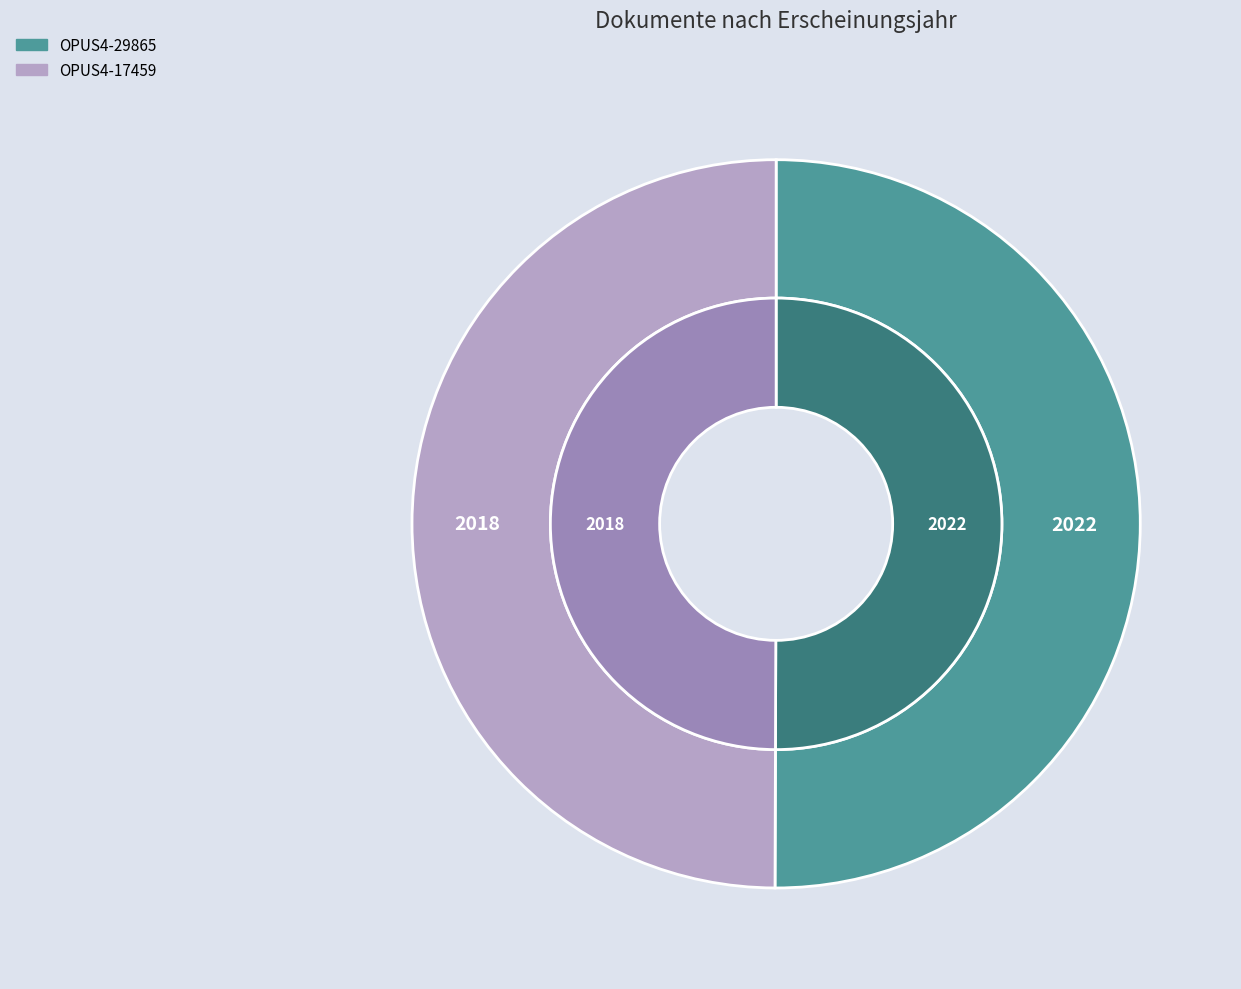

What is the smallest slice in the pie chart?

OPUS4-17459